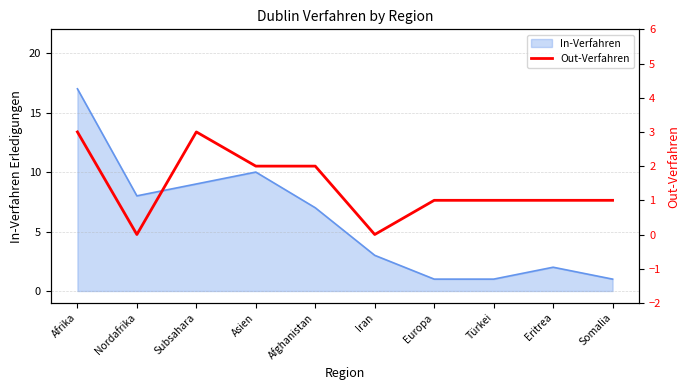

The In-Verfahren series shows 3 at Iran. True or false?

True